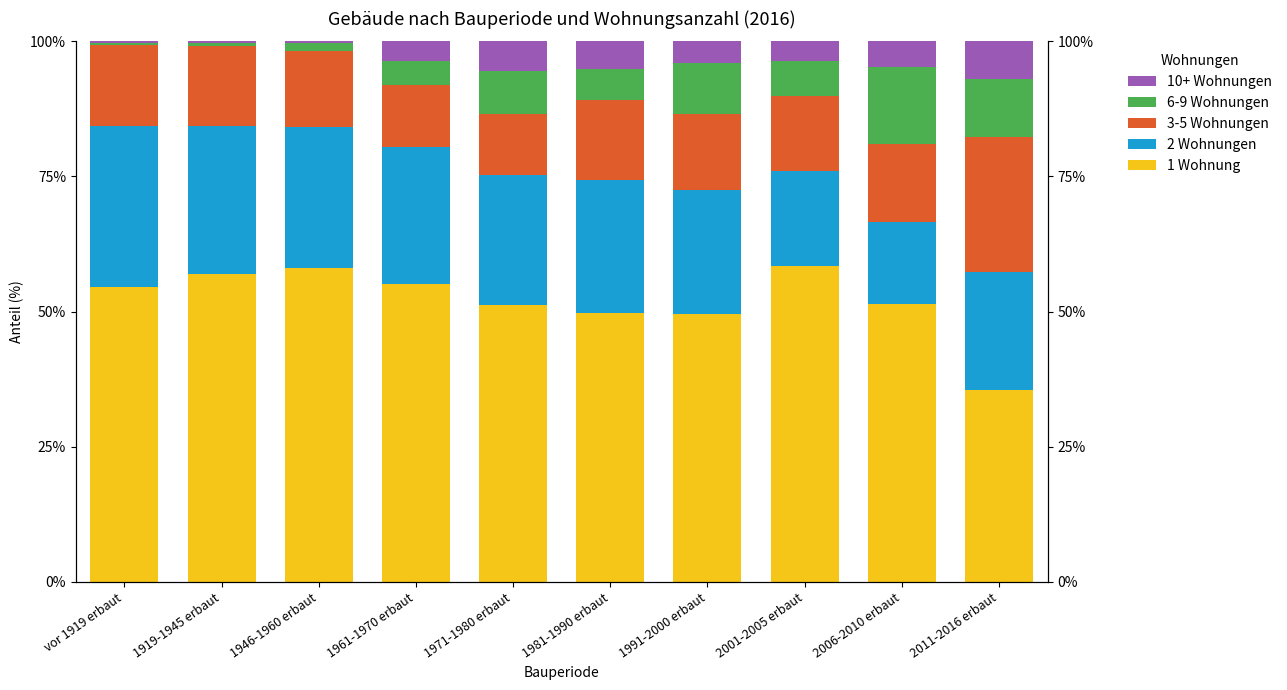

What is the difference between the maximum and minimum values in the 3-5 Wohnungen series?

13.9